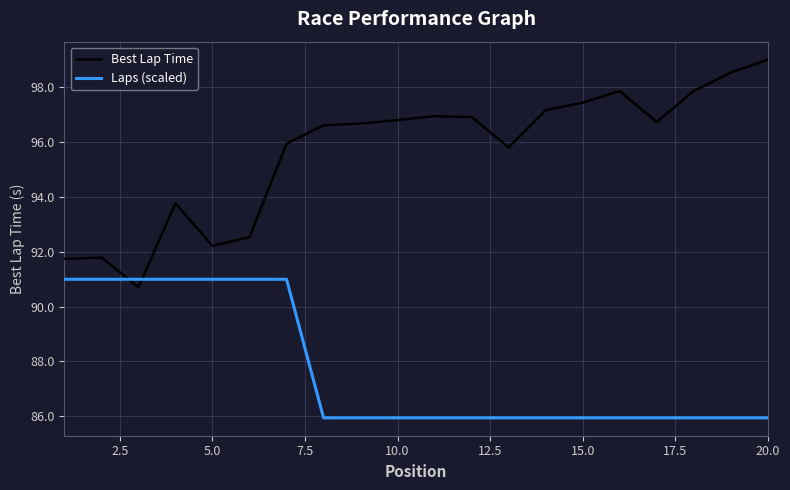

Which series has the largest total across all categories?

Best Lap Time